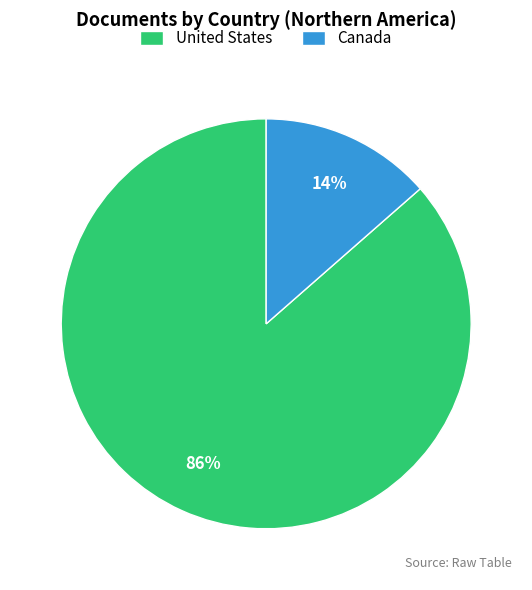

Which slice is the largest?

United States